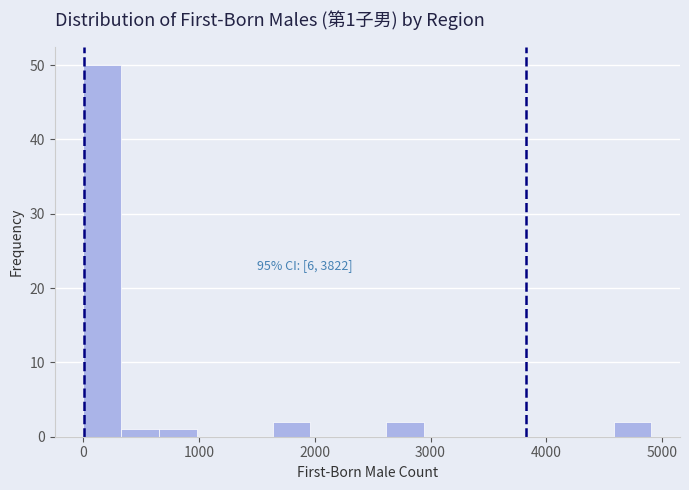

Around what value on the x-axis is the tallest bar? Give the approximate position of its centre, as read against the axis.

200